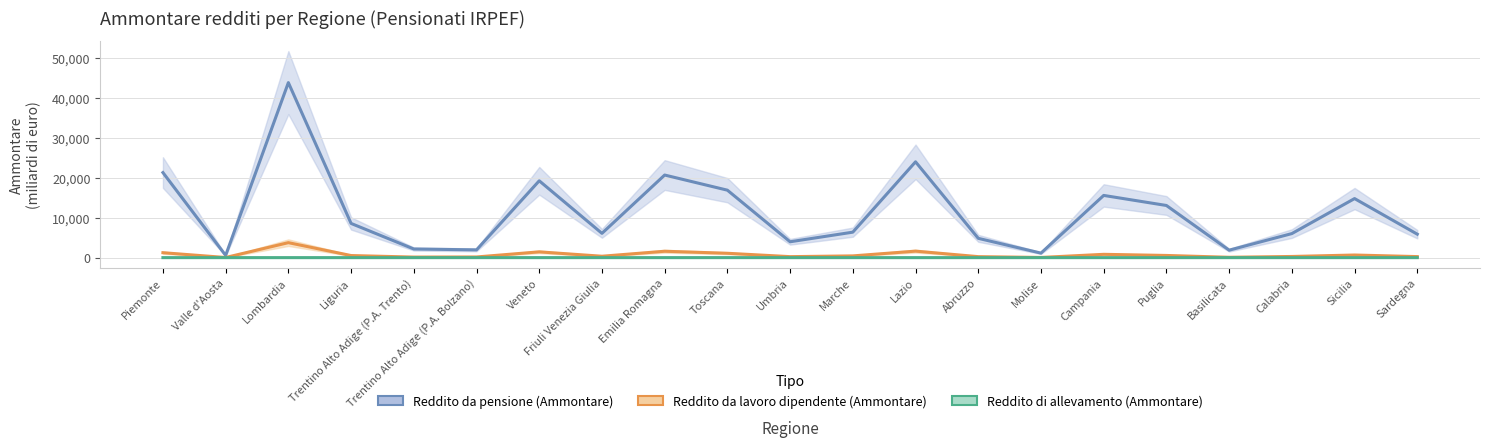

What is the maximum value shown in the chart?

43832.8